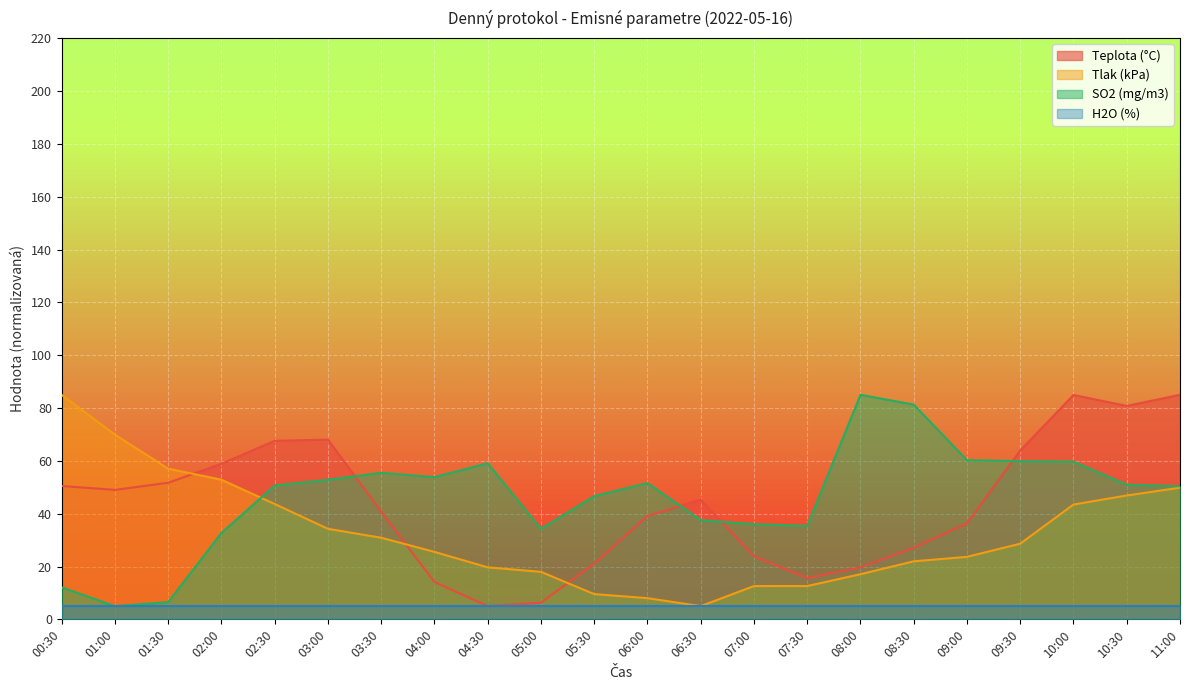

What is the lowest value of the Tlak (kPa) series?

5.0